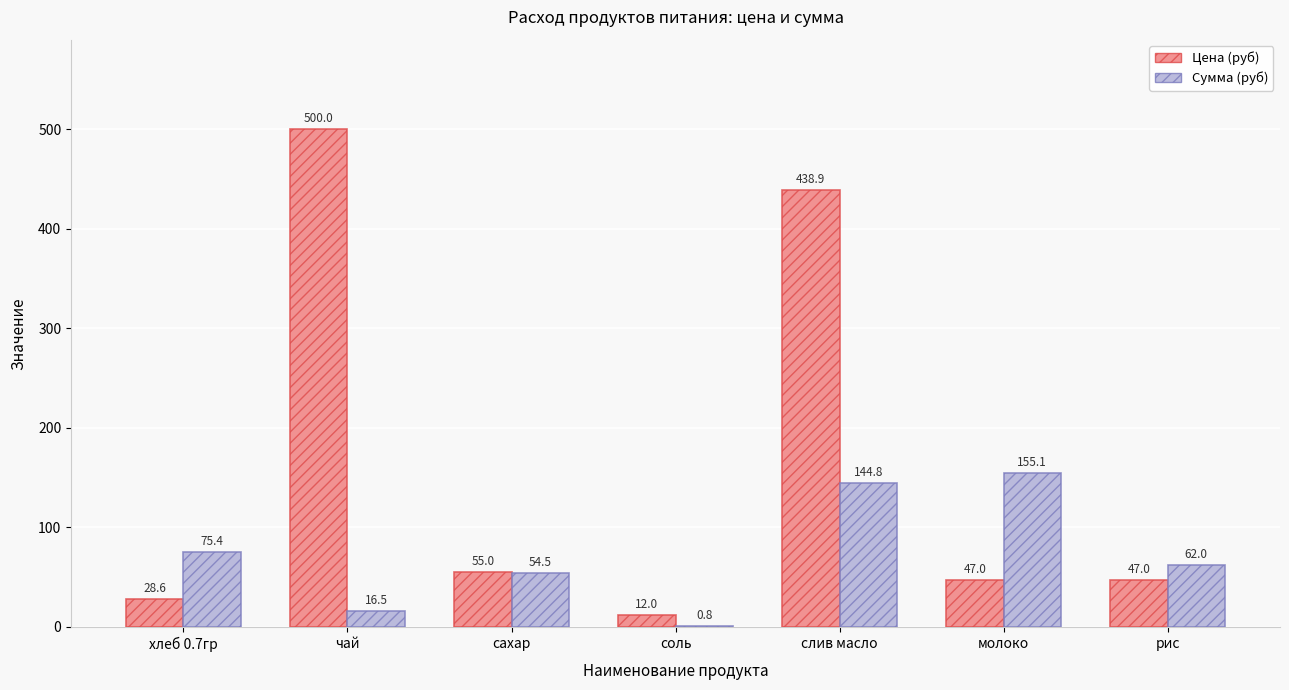

How many series are shown in this chart?

2